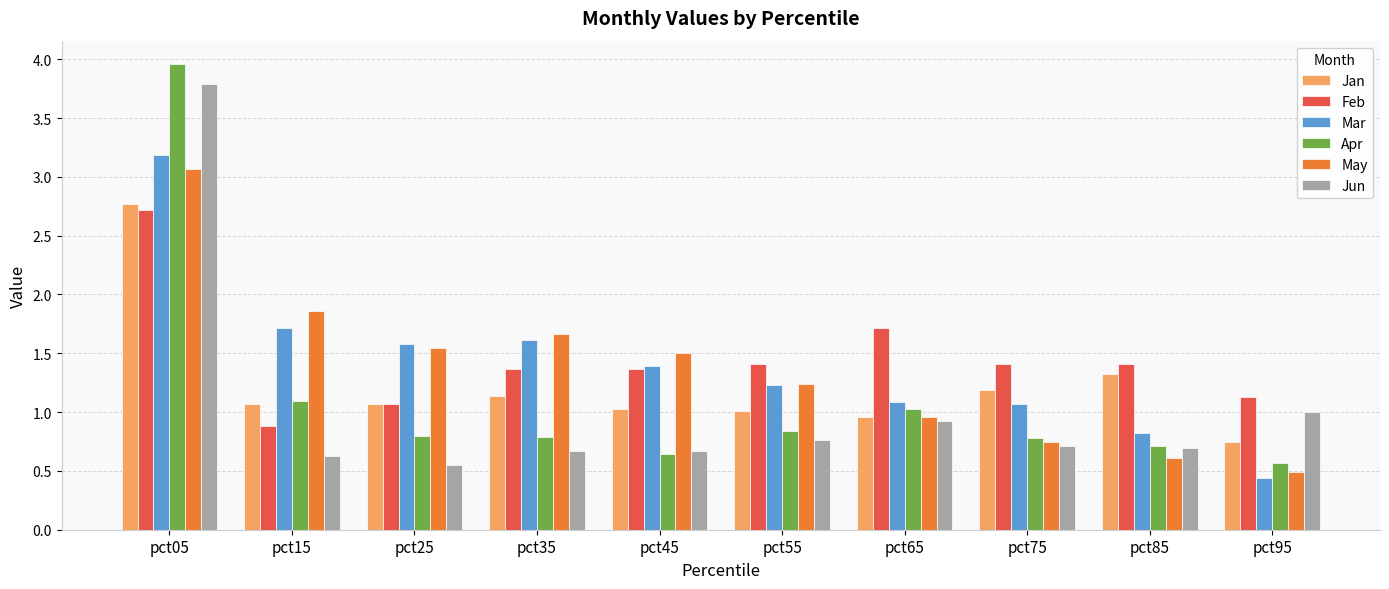

What is the minimum value shown in the chart?

0.4